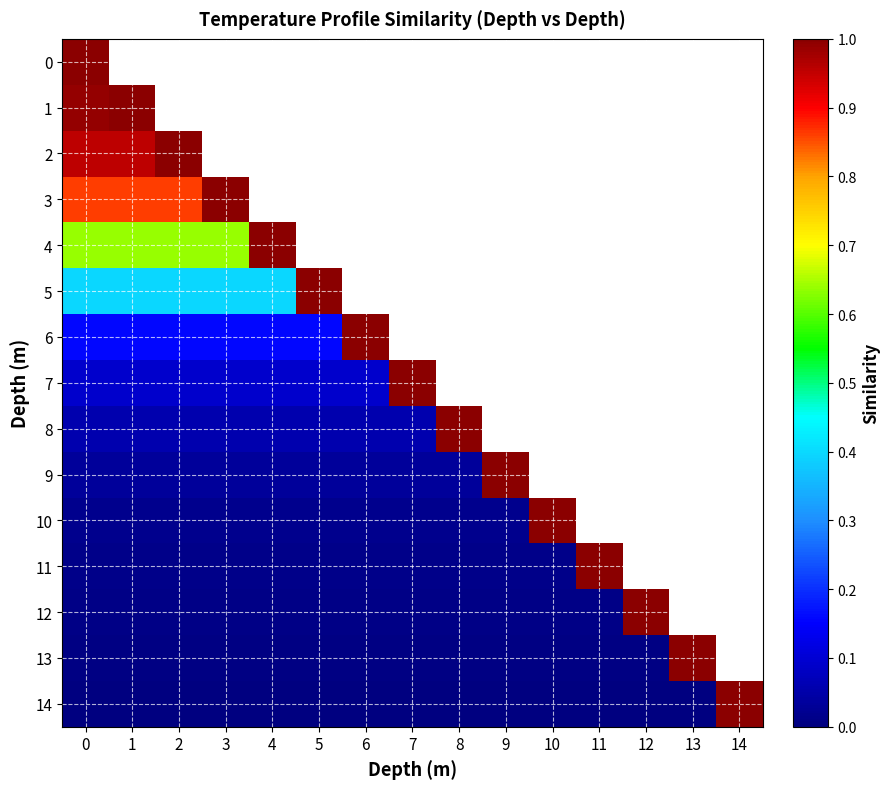

What is the minimum value for 6?

0.2